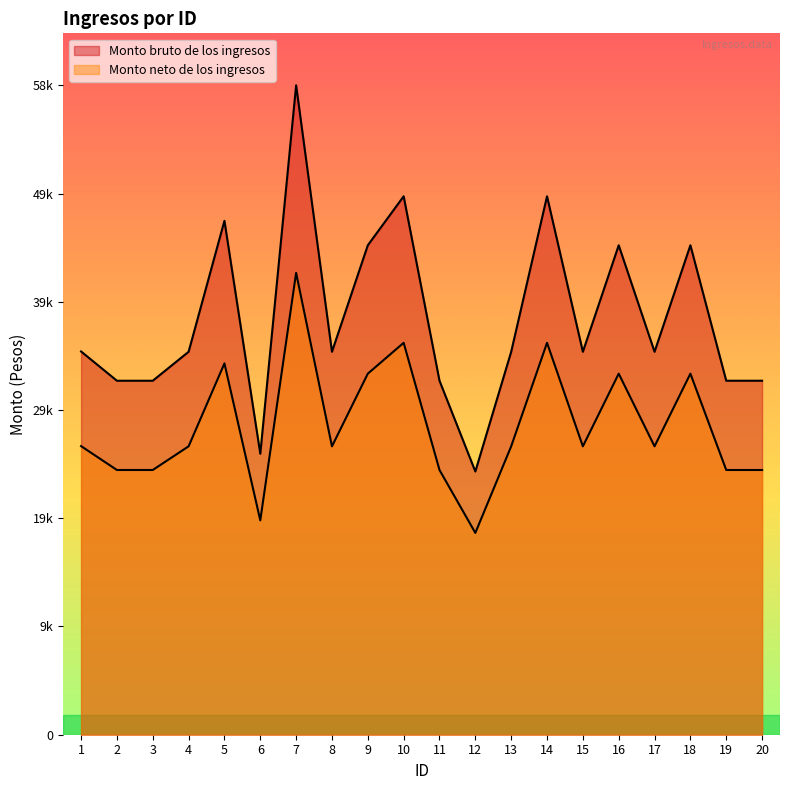

Reading left to right, transcribe all the data shown in this chart.

Monto bruto de los ingresos: 1=34767.9	2=32112.1	3=32112.1	4=34740.1	5=46620.6	6=25489.4	7=58914.0	8=34740.1	9=44401.0	10=48843.6	11=32113.4	12=23878.3	13=34740.1	14=48843.6	15=34740.1	16=44401.0	17=34740.1	18=44400.9	19=32113.3	20=32113.4
Monto neto de los ingresos: 1=26180.8	2=24014.5	3=24014.5	4=26161.6	5=33685.3	6=19446.9	7=41896.4	8=26161.6	9=32753.2	10=35552.0	11=24015.4	12=18308.8	13=26161.6	14=35552.0	15=26161.6	16=32753.2	17=26161.6	18=32753.1	19=24015.3	20=24015.4